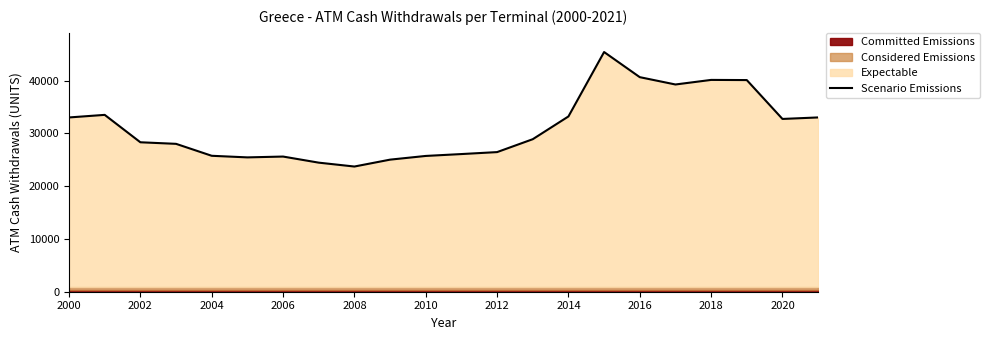

Count the number of values greater than 28904.

11